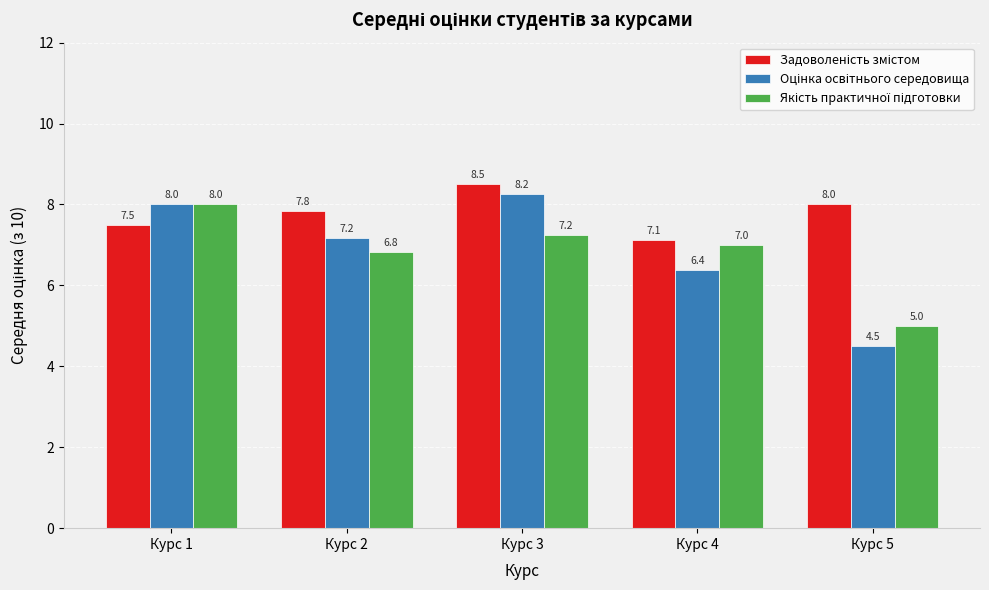

At which category is the sum across all series the highest?

Курс 3